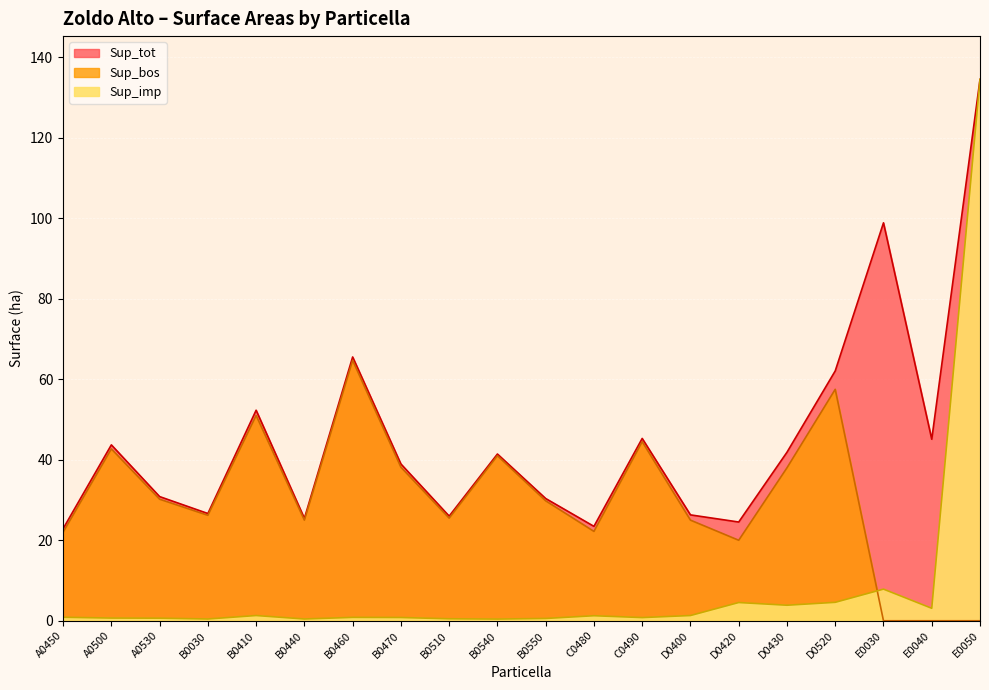

What is the sum of the Sup_tot values at B0510 and A0530?

56.8